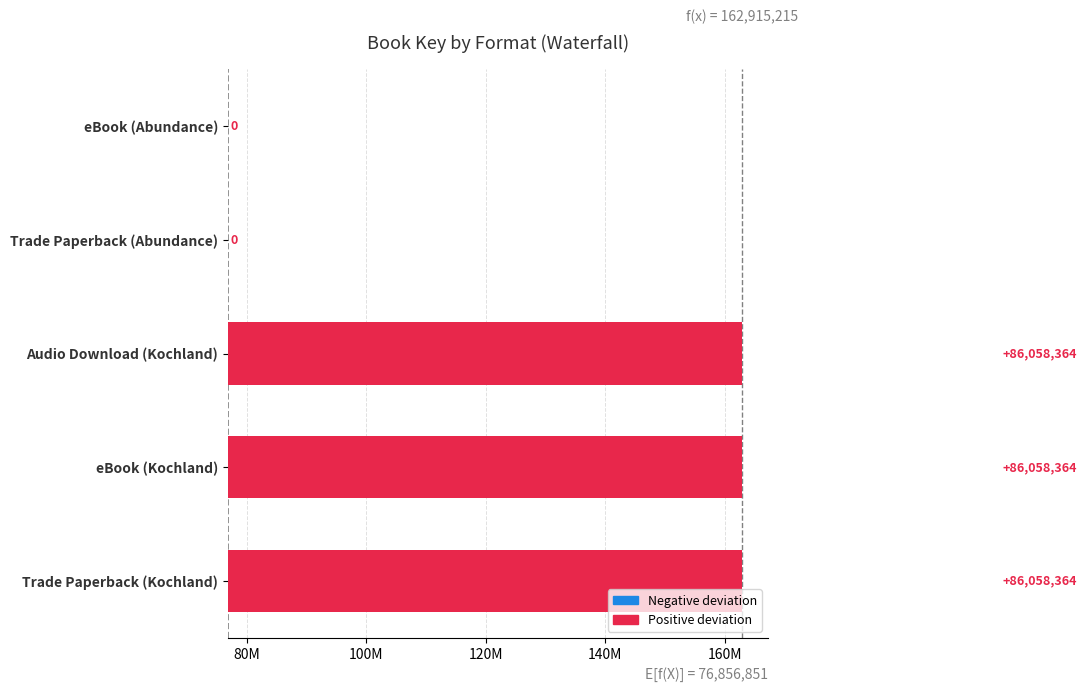

Reading right to left, list all the values displayed in this chart.

0	0	86058364	86058364	86058364